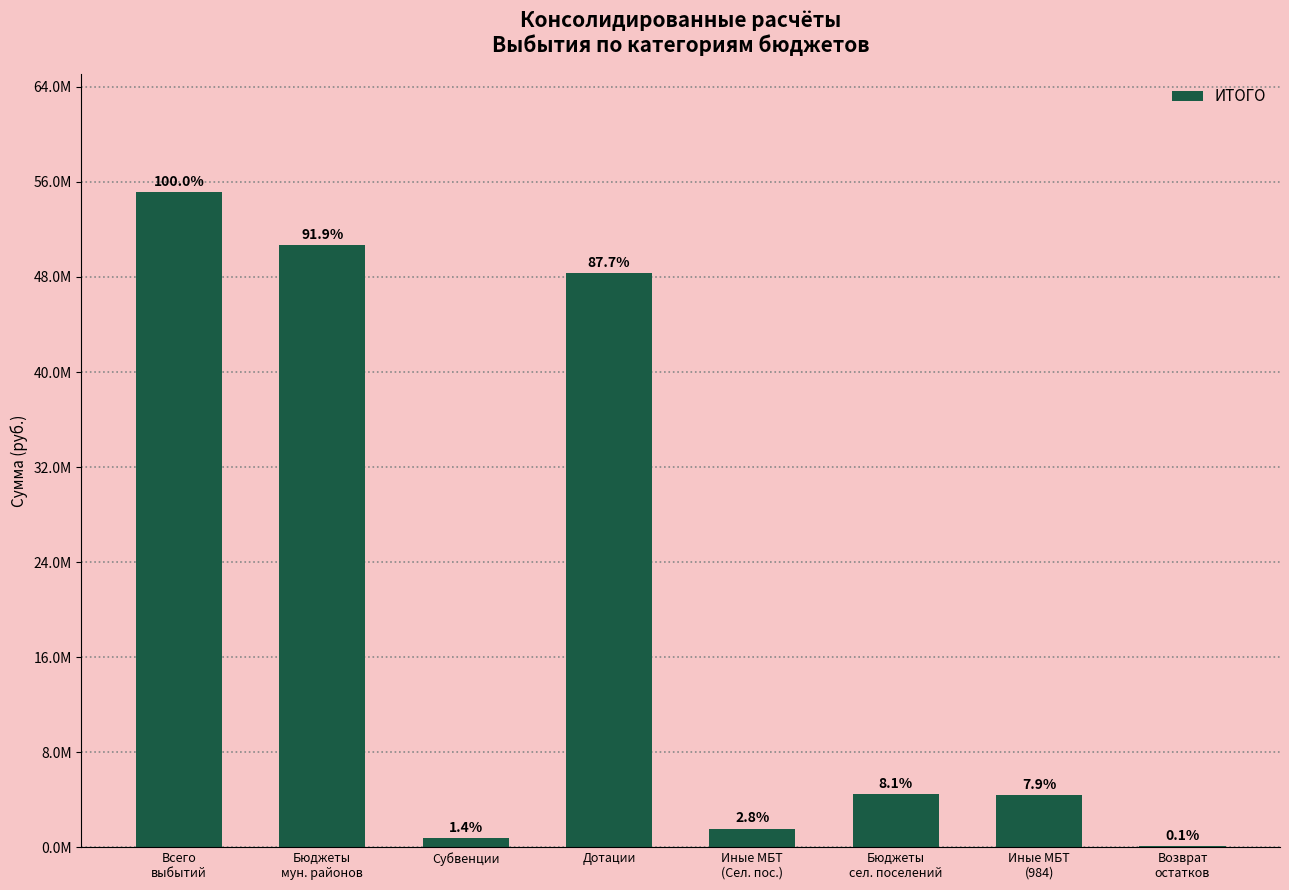

Reading left to right, list all the values displayed in this chart.

Всего
выбытий=55125753.9	Бюджеты
мун. районов=50674927.0	Субвенции=766100.0	Дотации=48349965.0	Иные МБТ
(Сел. пос.)=1558862.0	Бюджеты
сел. поселений=4450826.9	Иные МБТ
(984)=4372760.2	Возврат
остатков=78066.7